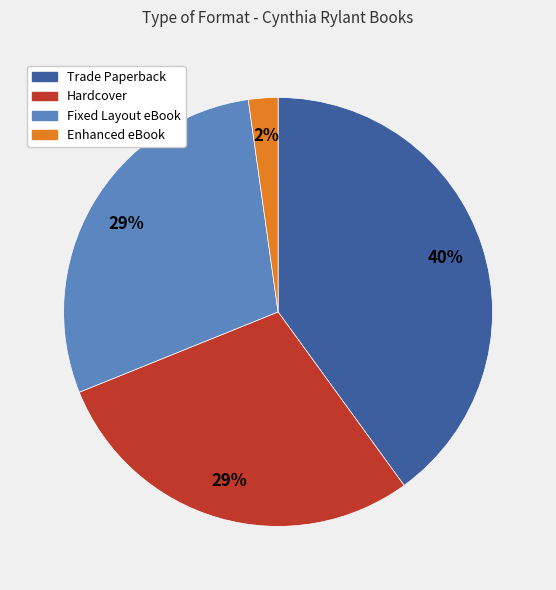

To the nearest percent, what is the average slice percentage?

25%